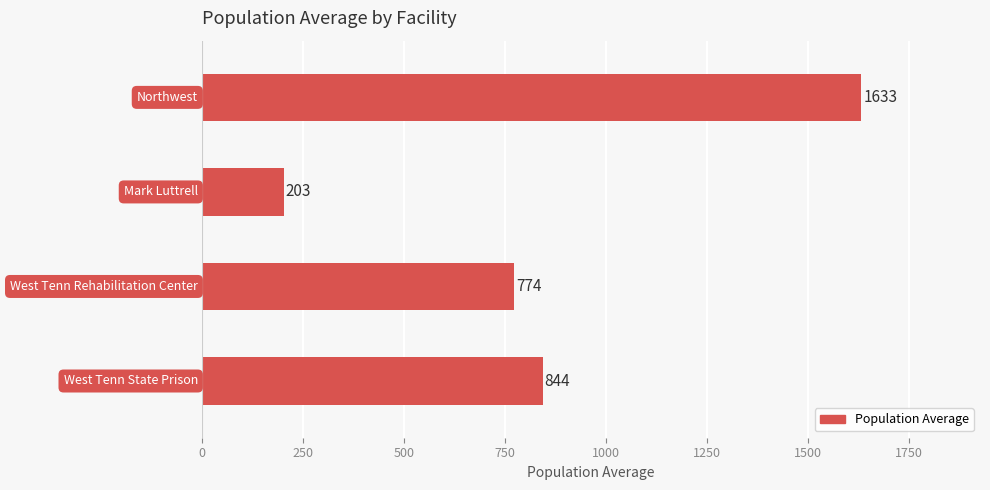

What is the value of the 2nd bar from the top?

203